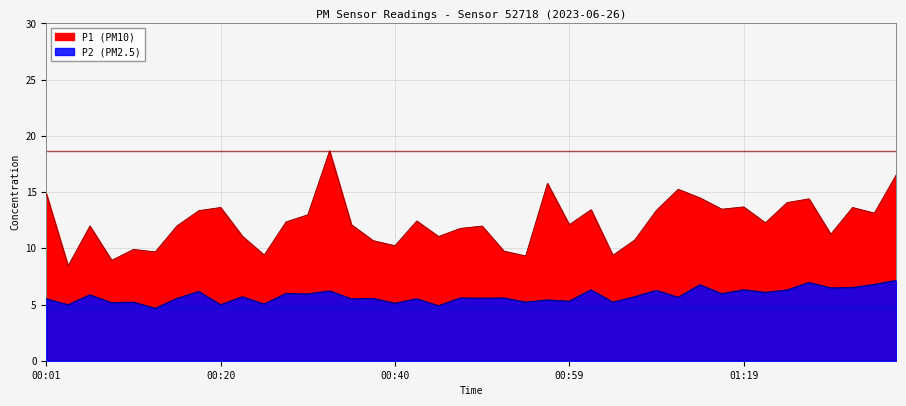

How many lines are shown in the chart?

2